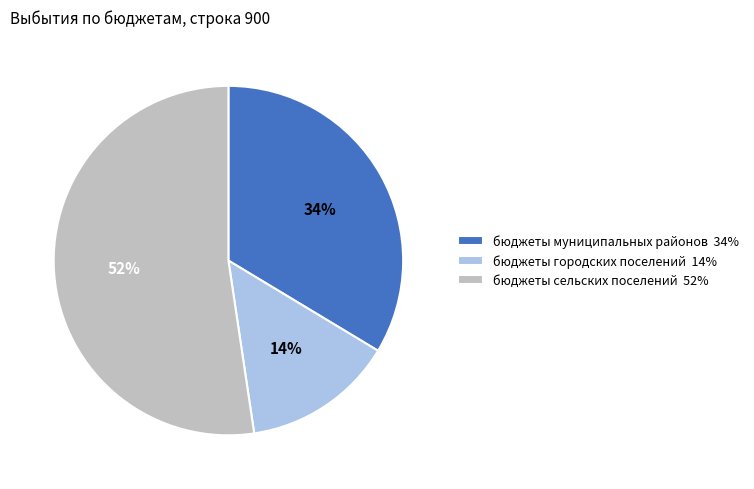

Does any single category account for the majority?

Yes